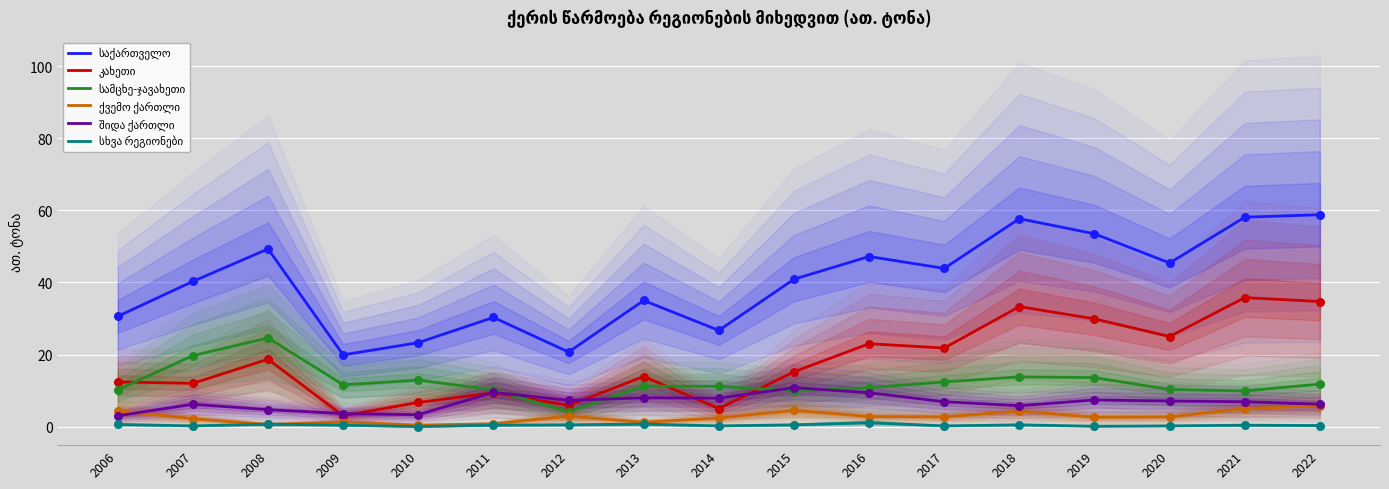

What is the total value across all series at 2006?

61.2